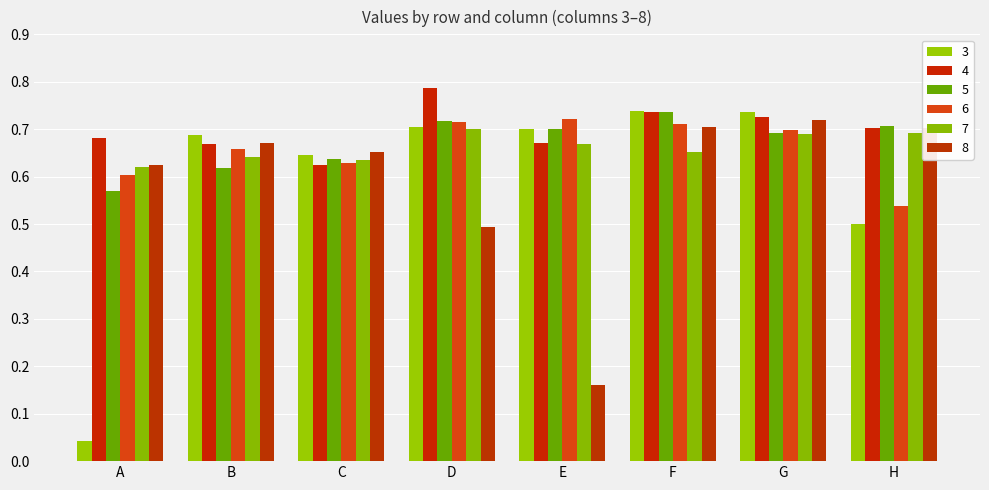

How many groups of bars are there?

8